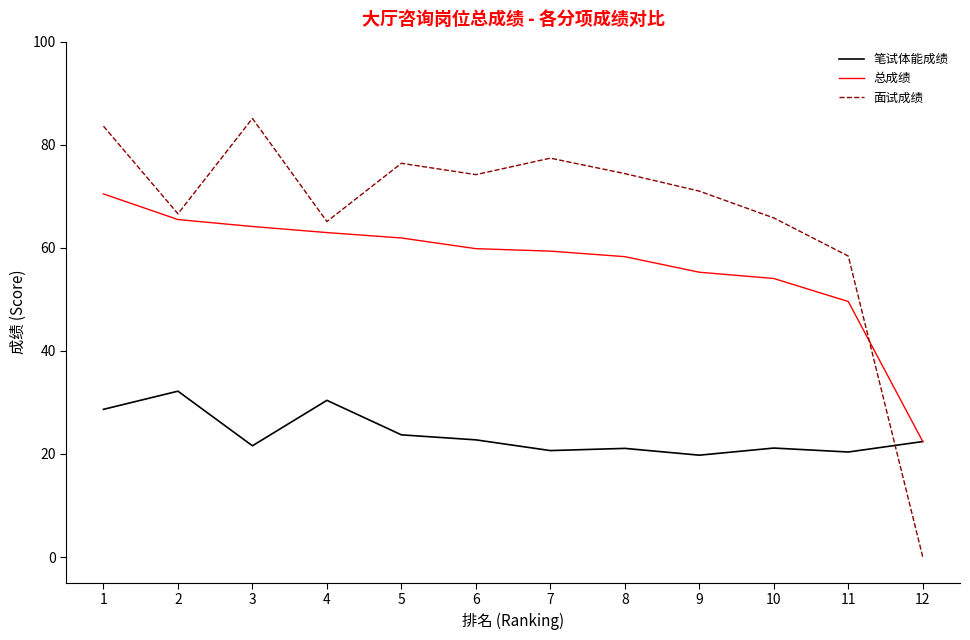

What is the total value across all series at 10?

141.0